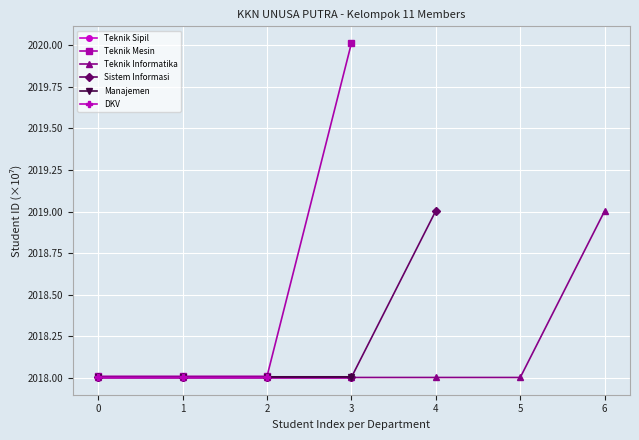

What is the value of the Manajemen point at the 1st from the left?

2018.0